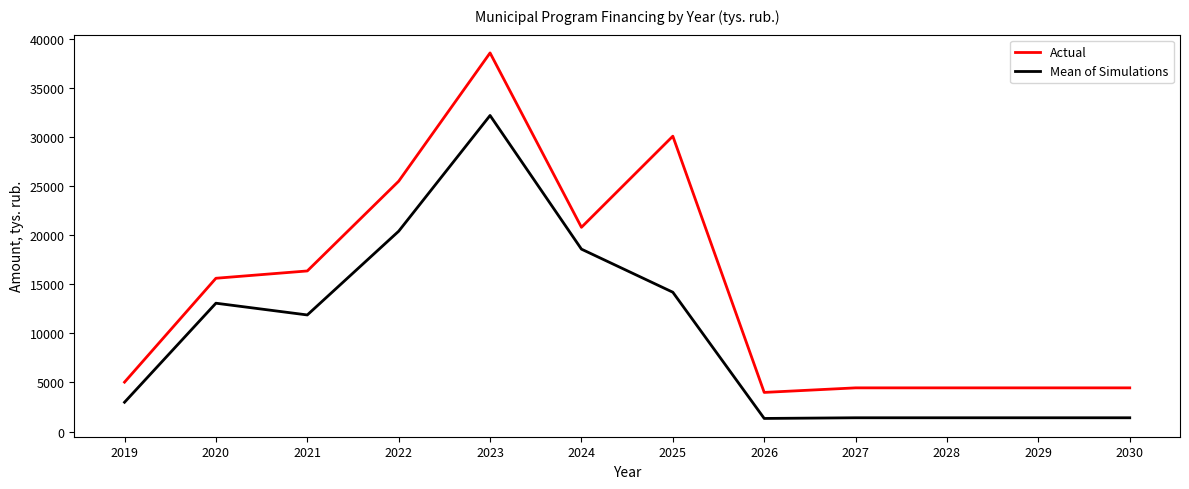

Which category has the highest value across all series?

2023